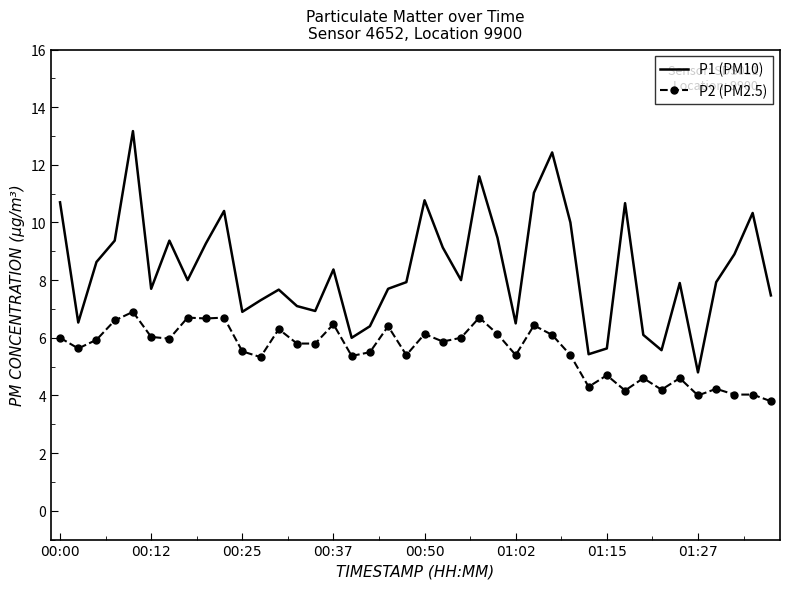

Which series has the largest total across all categories?

P1 (PM10)